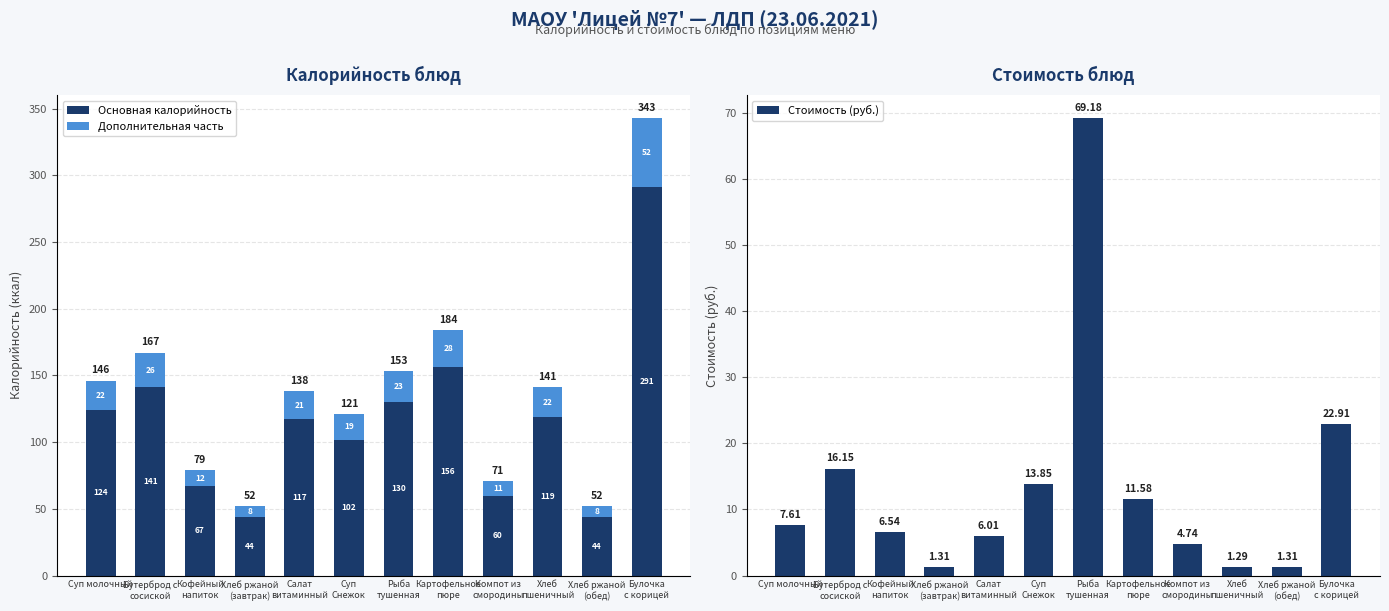

List the series in order of their peak value, highest first.

Основная калорийность, Стоимость (руб.), Дополнительная часть